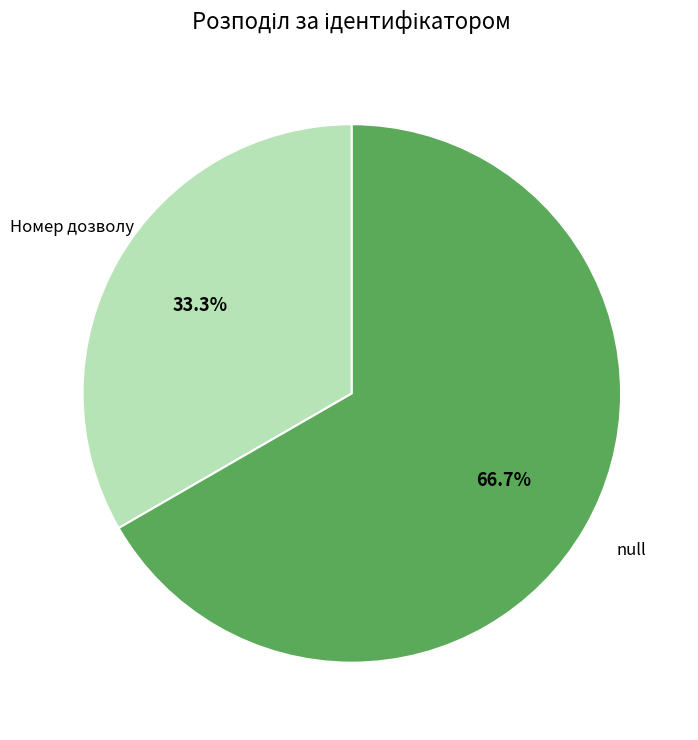

How many segments does this pie chart have?

2